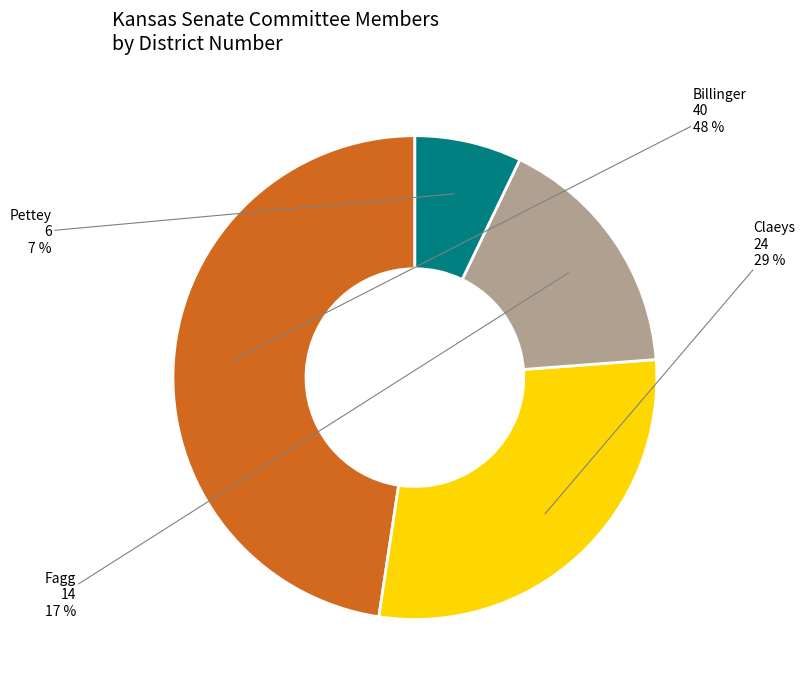

How many segments does this pie chart have?

4